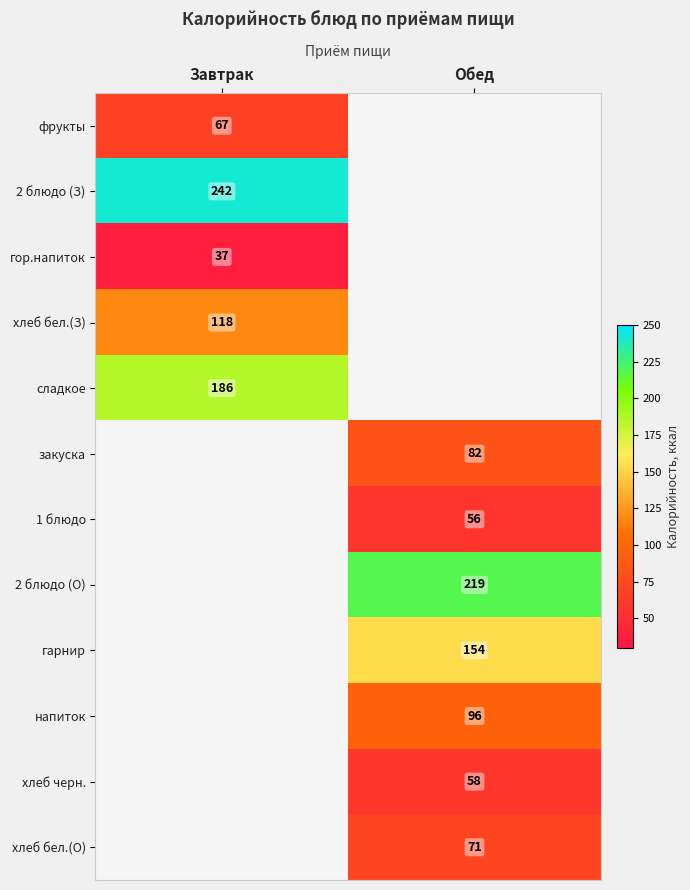

How many data points does each series have?

2